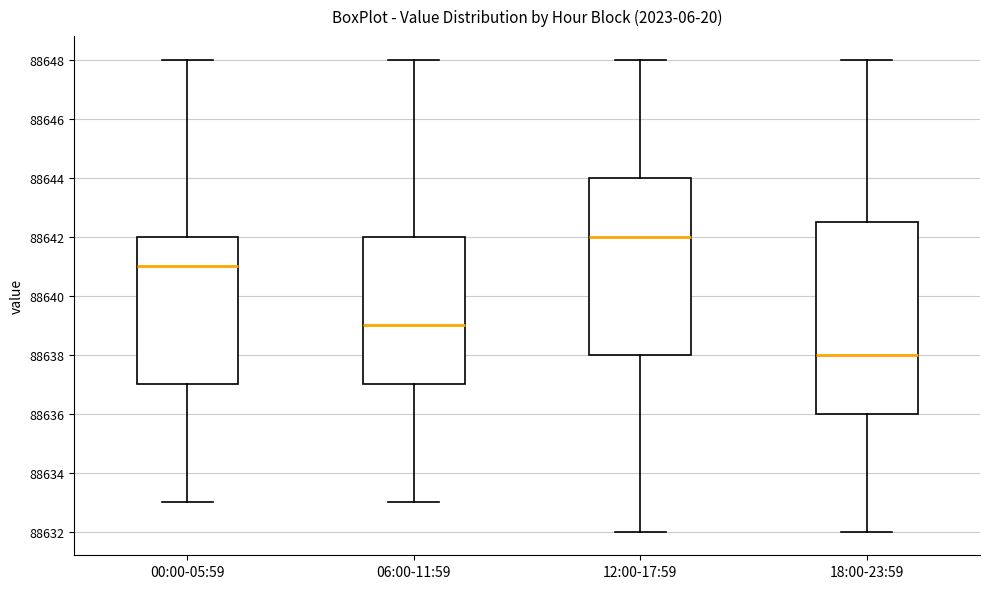

Reading left to right, read every box against the y-axis: the position of its median line, the range the box covers, and the ends of its whiskers. The values are not printed on the chart, so give them approximately, as read against the axis.

00:00-05:59: median 88641.0, box 88637.0 to 88642.0, whiskers 88633.0 to 88648.0
06:00-11:59: median 88639.0, box 88637.0 to 88642.0, whiskers 88633.0 to 88648.0
12:00-17:59: median 88642.0, box 88638.0 to 88644.0, whiskers 88632.0 to 88648.0
18:00-23:59: median 88638.0, box 88636.0 to 88642.6, whiskers 88632.0 to 88648.0